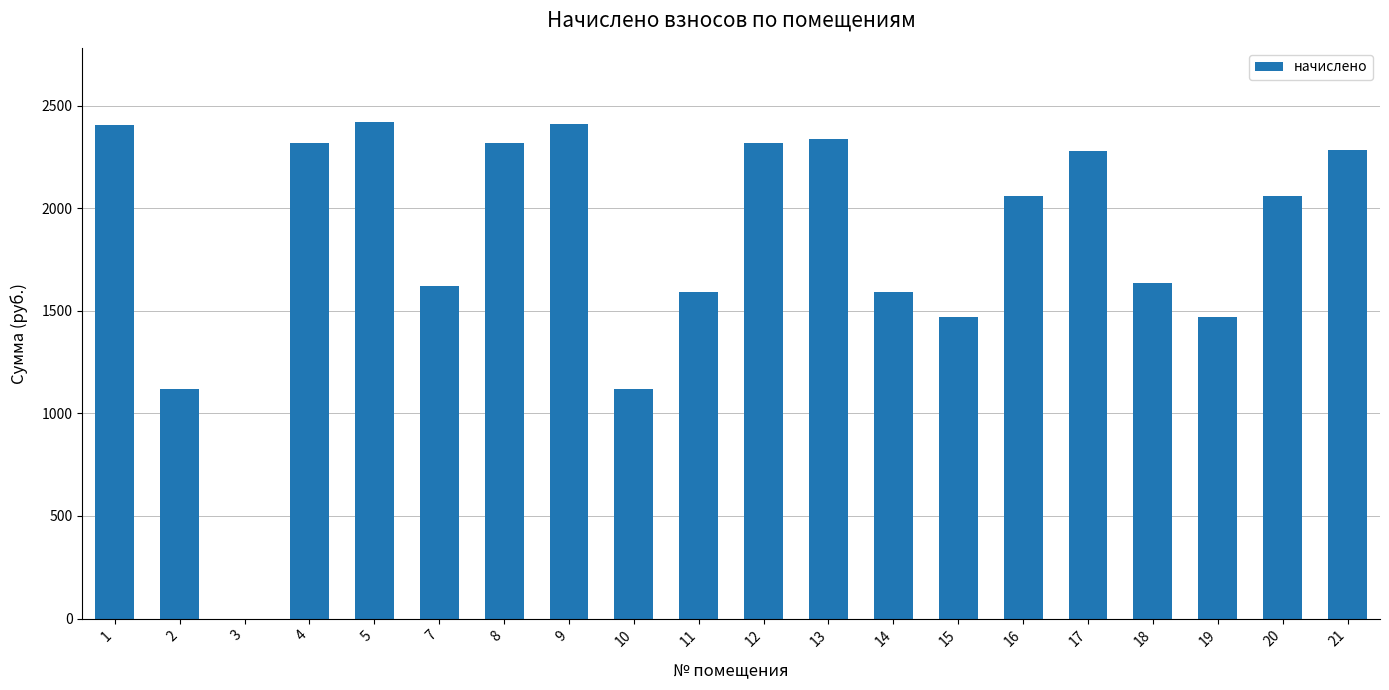

What is the greatest value displayed?

2418.7